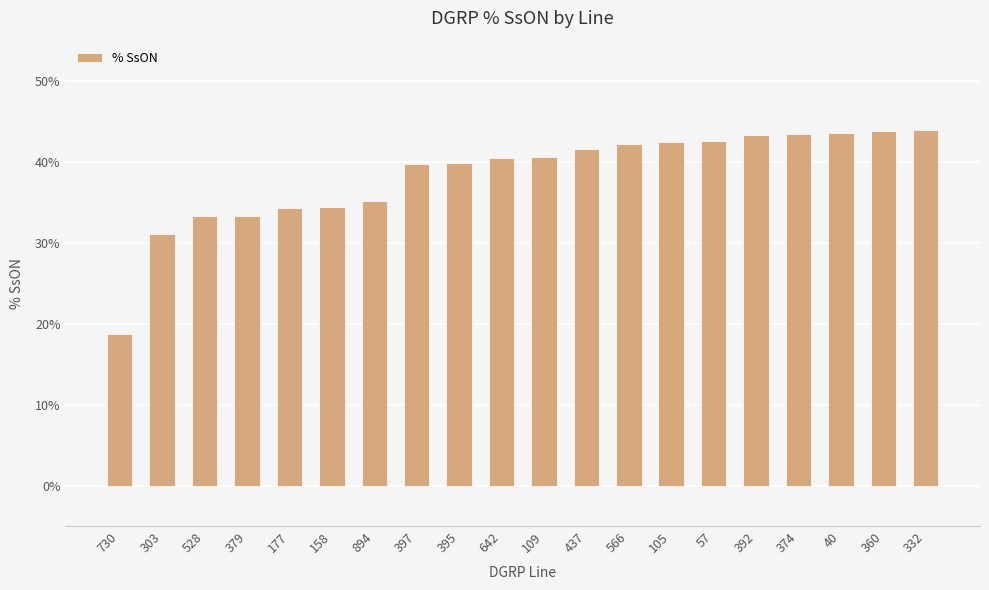

What is the difference between the values at 437 and 177?

7.2